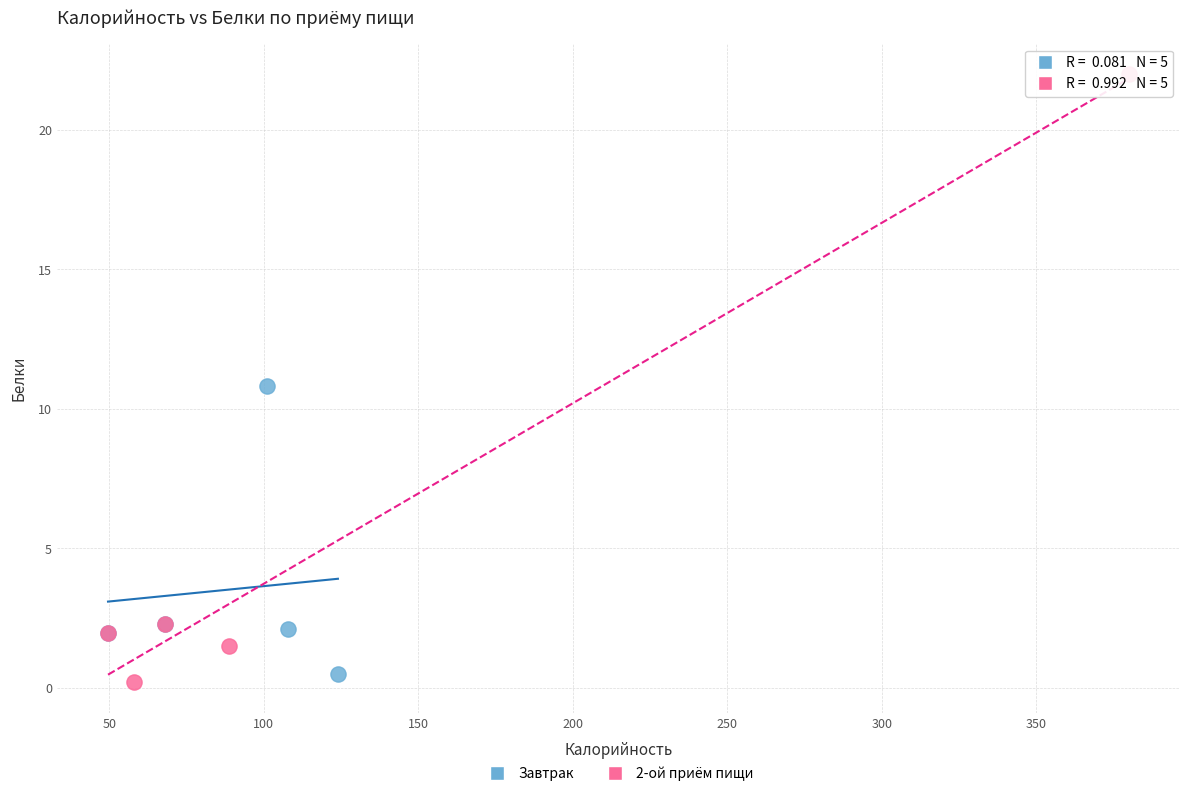

Which series contains the highest Y value?

2-ой приём пищи